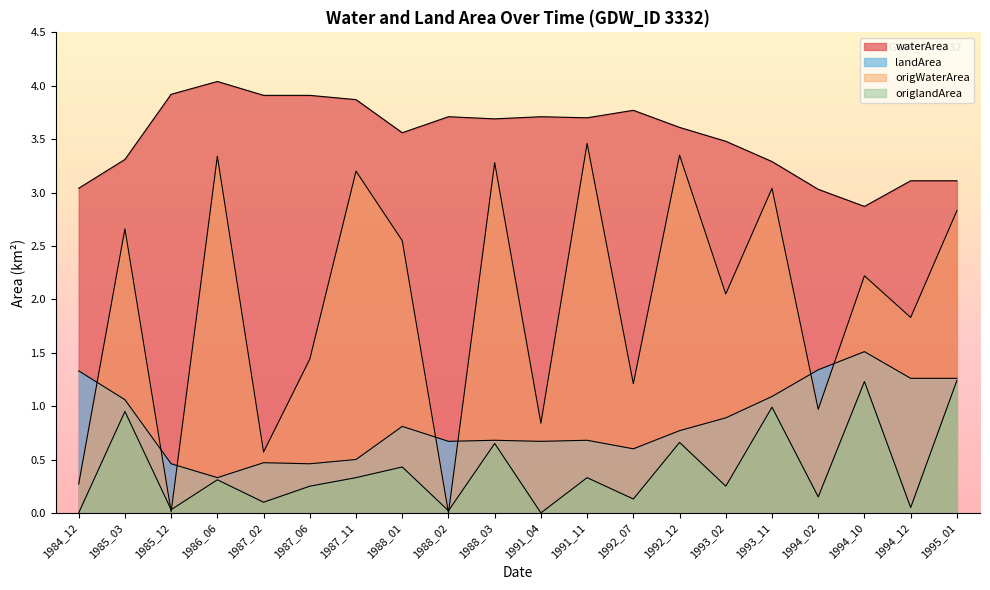

How many interior local peaks does the origlandArea series have?

8